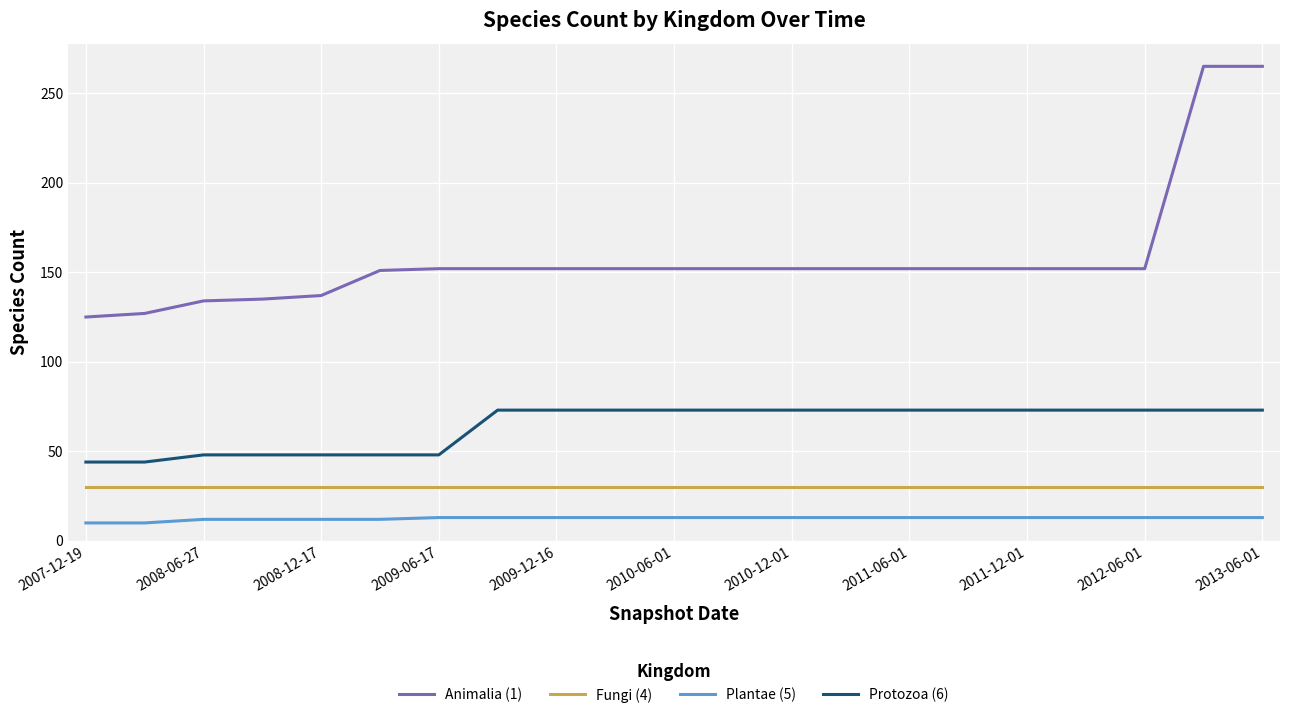

What is the maximum value for Plantae (5)?

13